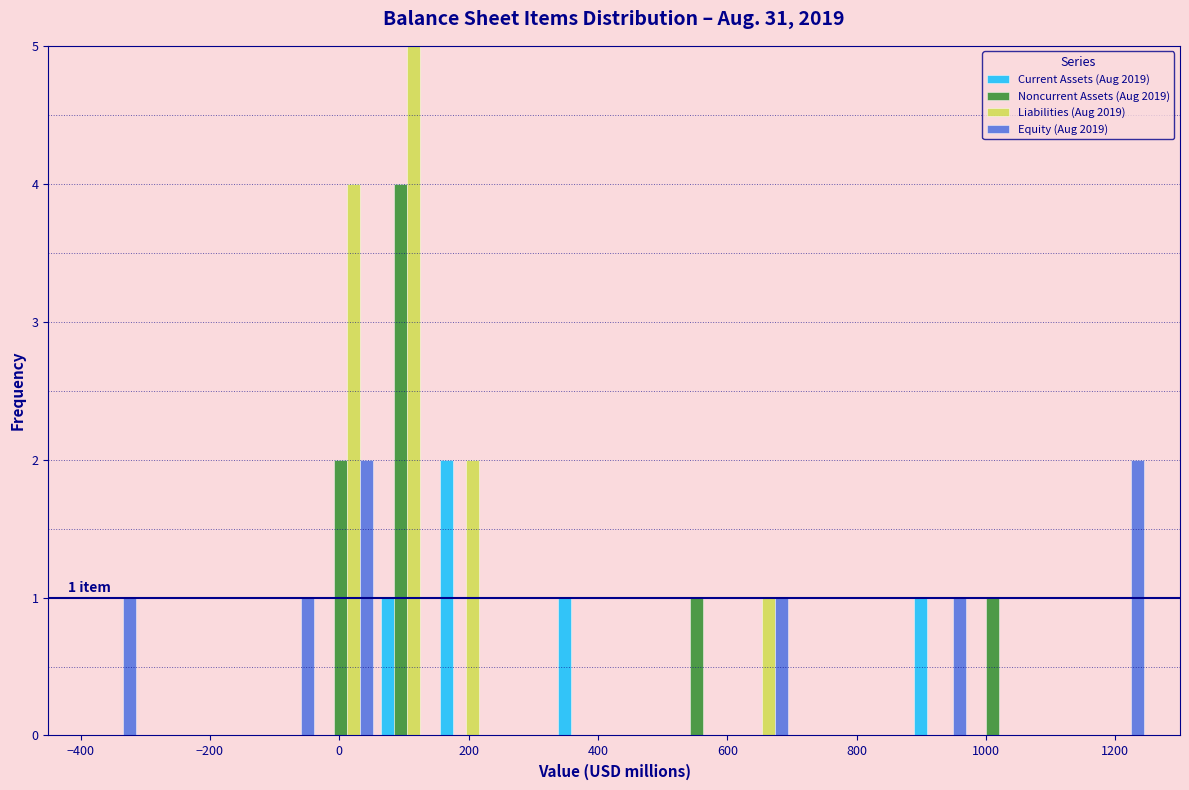

In the Noncurrent Assets (Aug 2019) series, which range on the x-axis has the tallest bar?

60 to 160